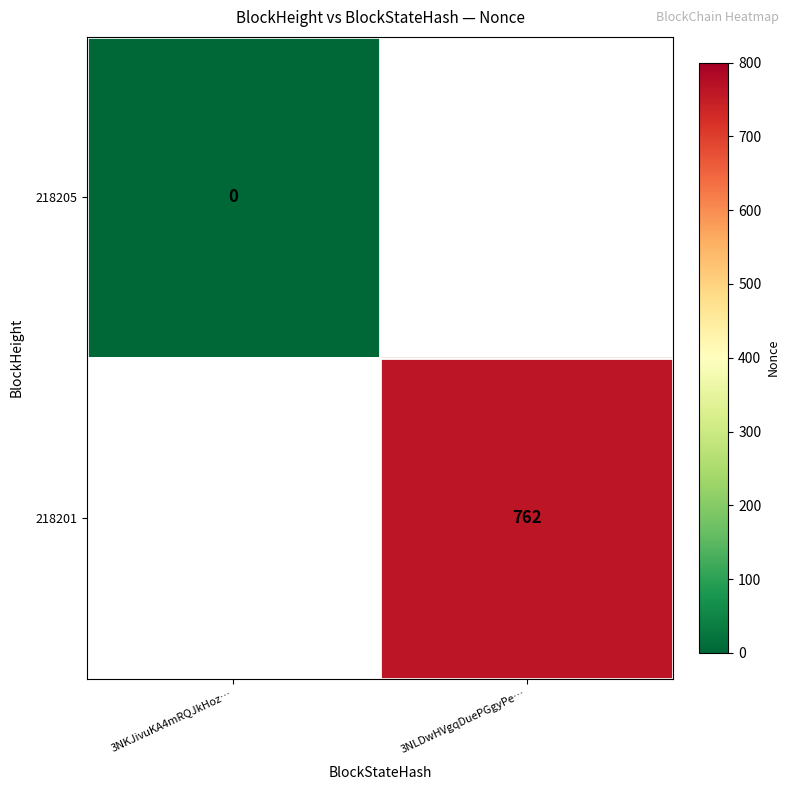

Which label corresponds to the largest value in the chart?

3NLDwHVgqDuePGgyPe…